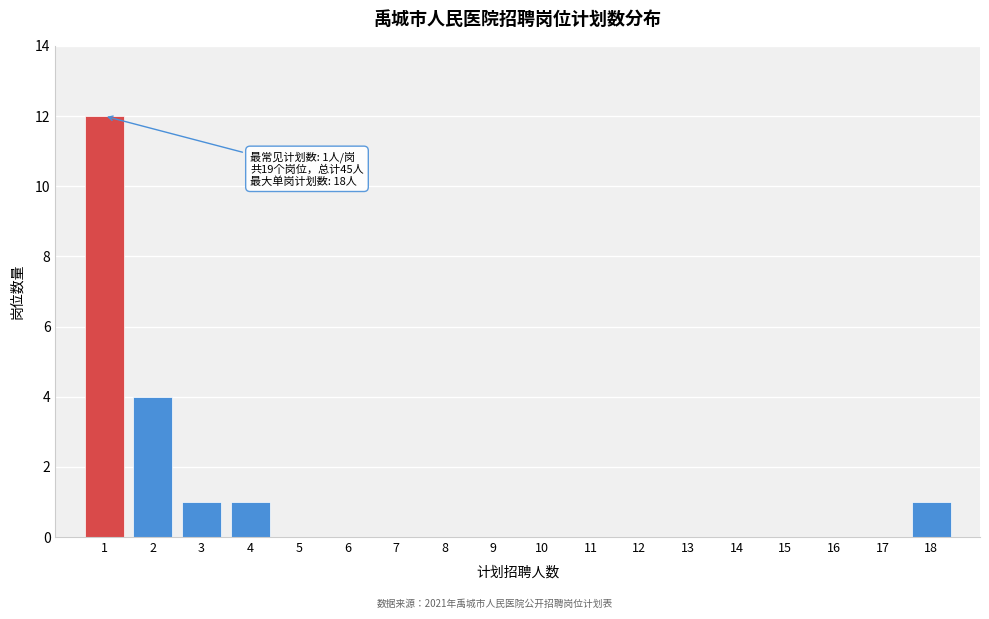

Which range on the x-axis has the tallest bar?

0.5 to 1.5